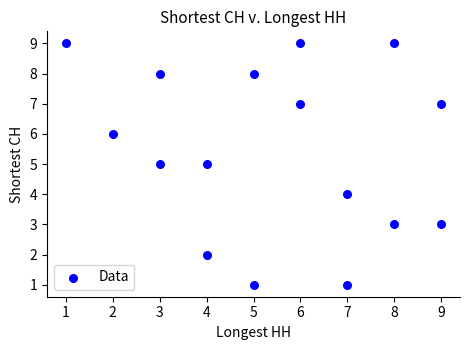

What is the range of Y values (max minus min)?

8